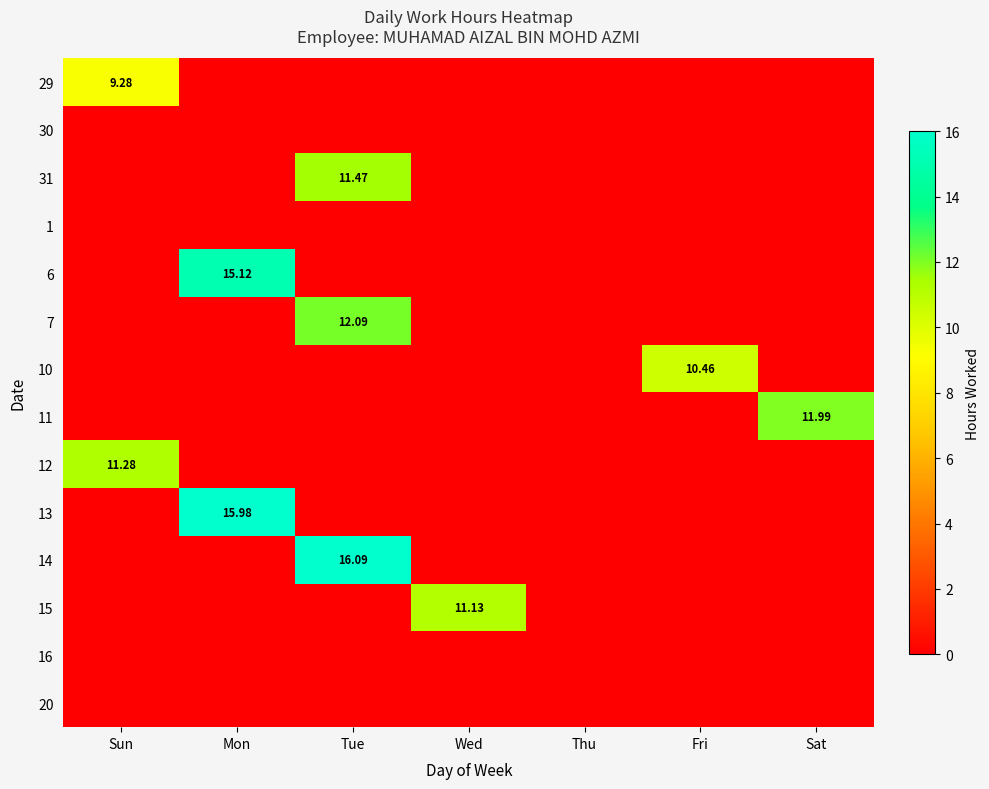

Which series has the largest total across all categories?

14